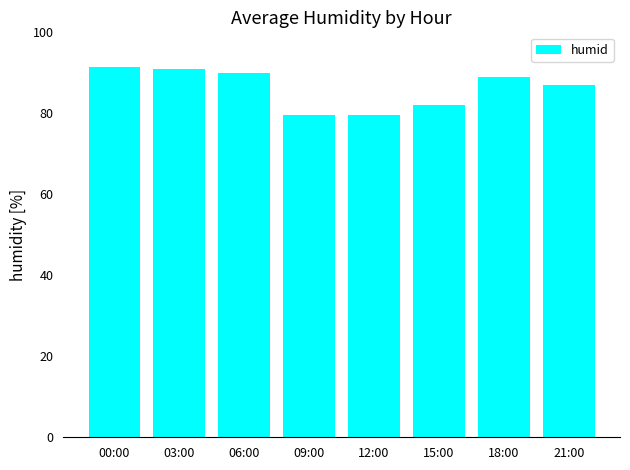

At which label does the data first exceed 89?

00:00